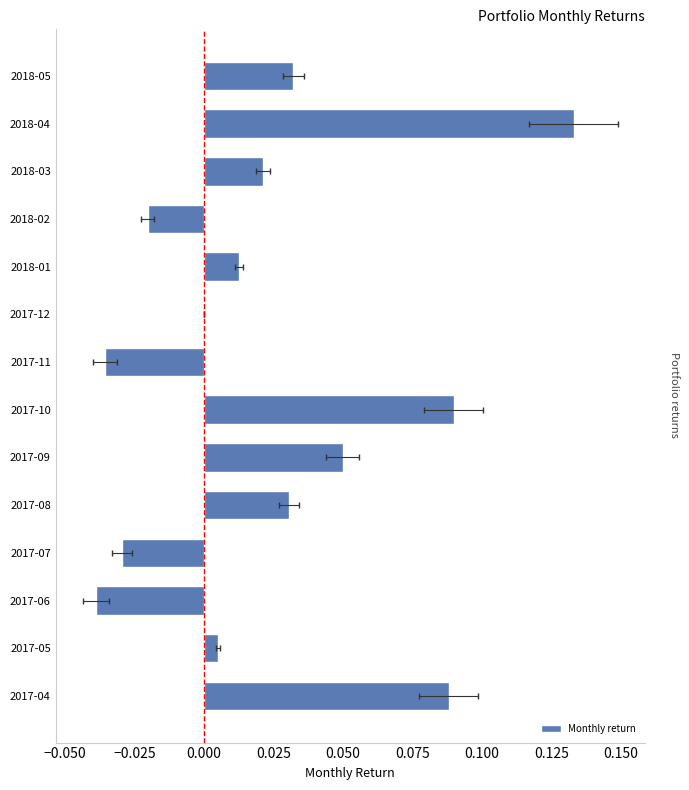

What is the difference between the maximum and minimum values?

0.2